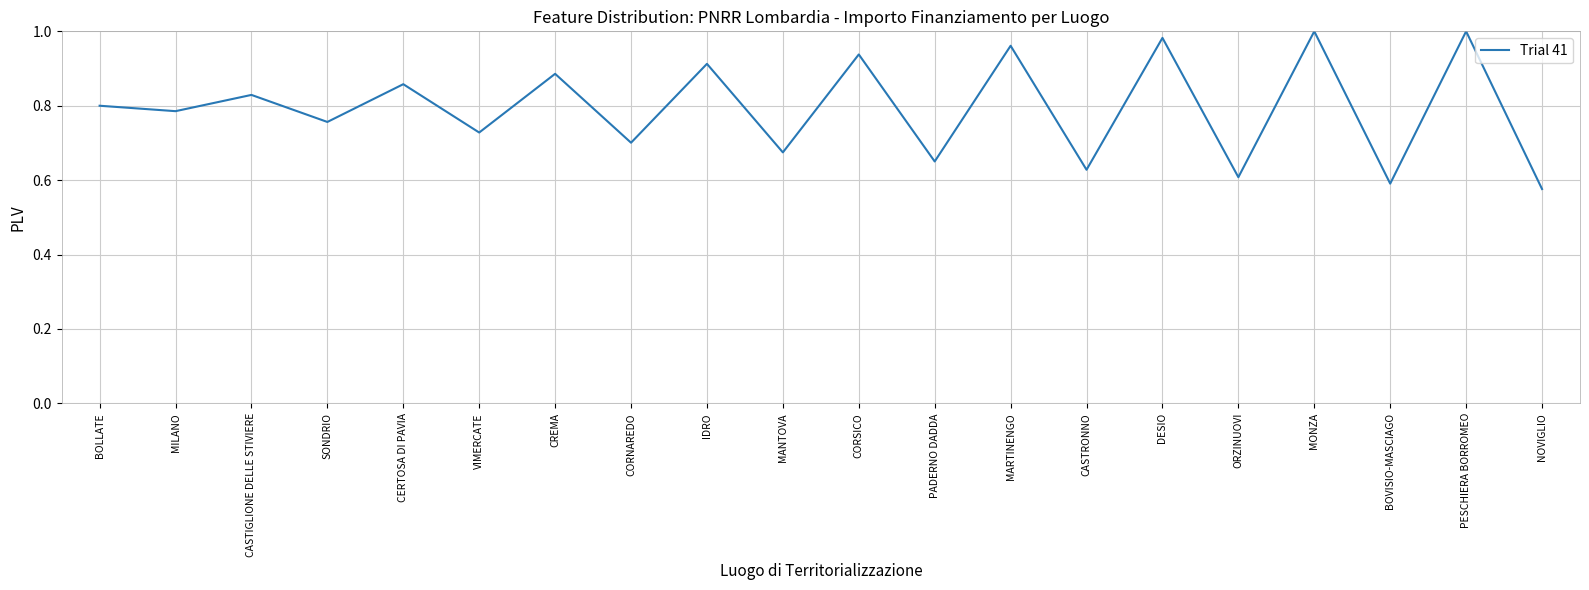

Between MILANO and CASTRONNO, which is larger?

MILANO